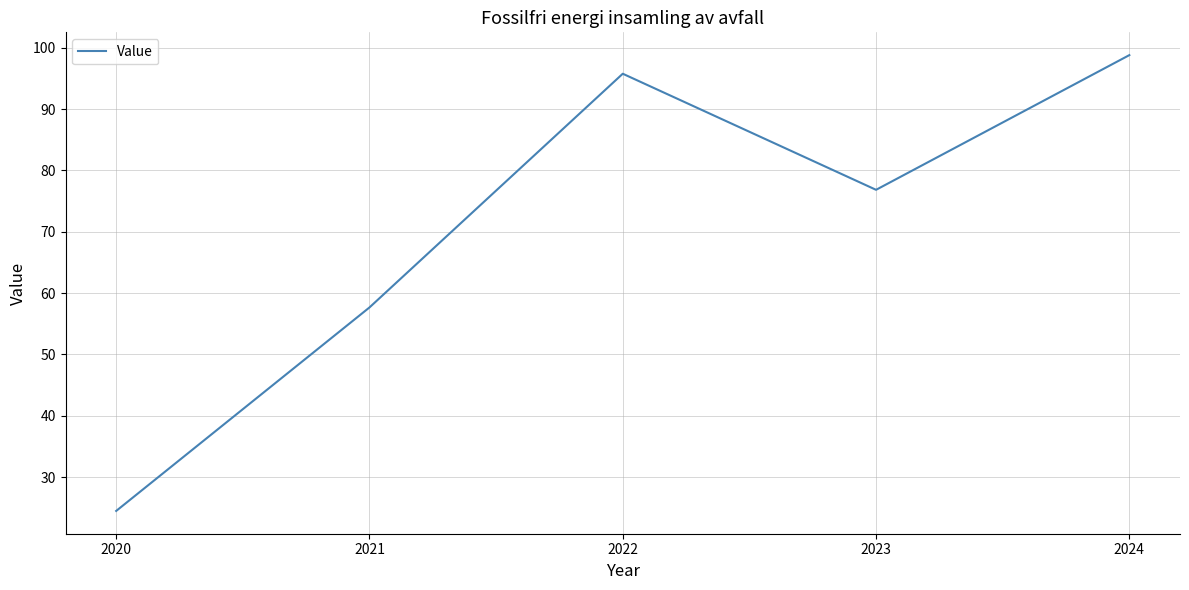

What is the change in value from 2020 to 2021?

+33.2